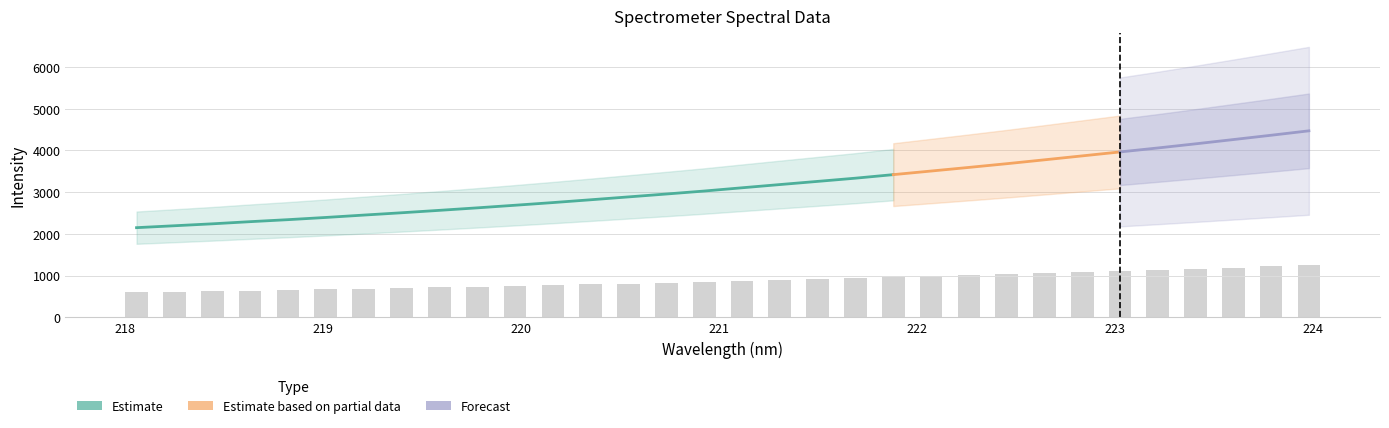

Approximately how many times larger is the value at 222.263 compared to 218.442?

1.6